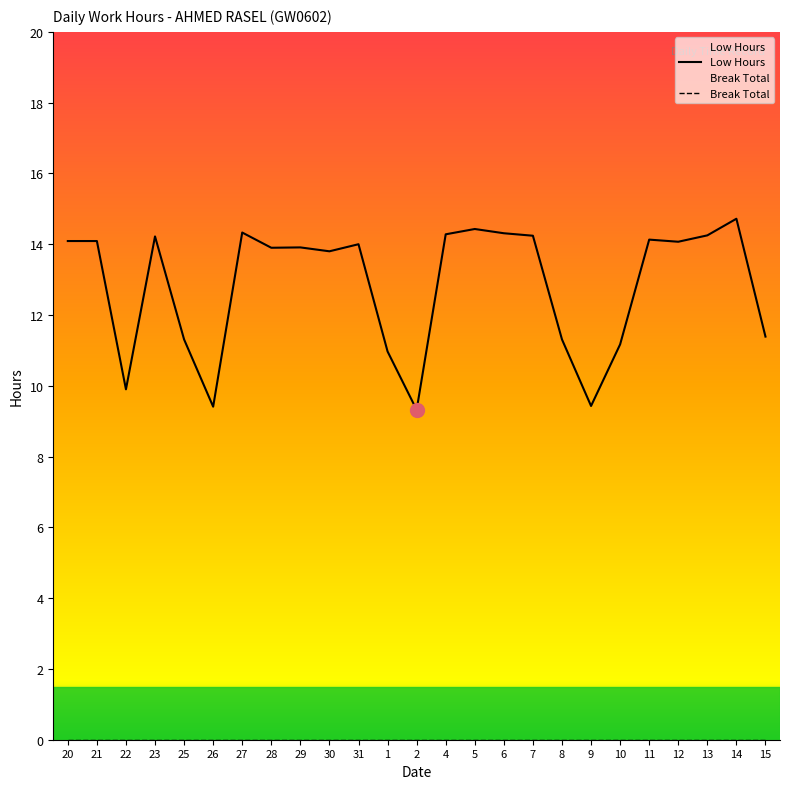

Which has a higher value, 12 or 8?

12